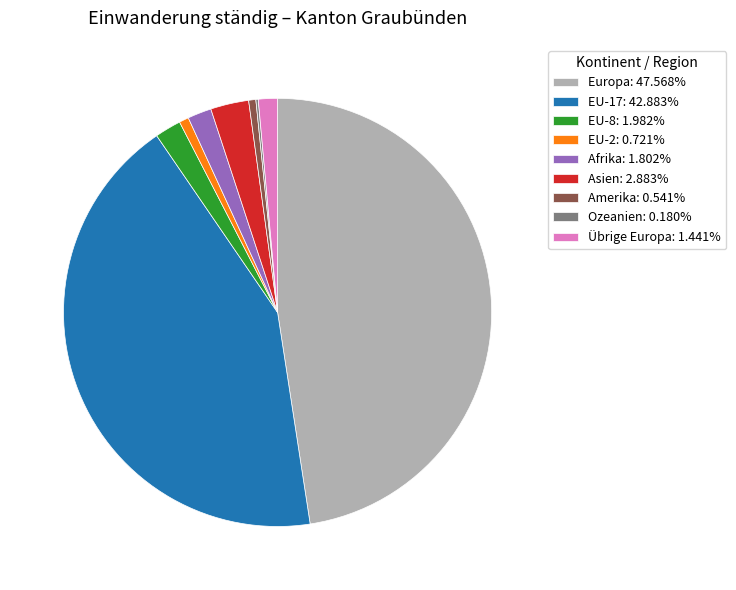

Does any single category account for the majority?

No